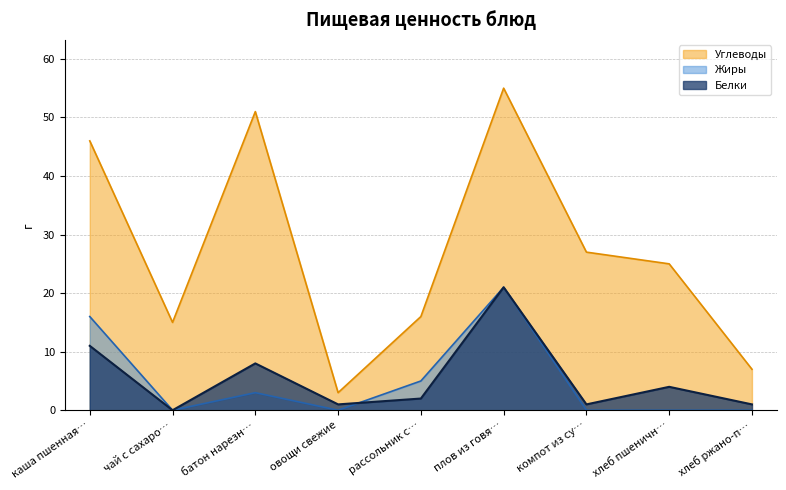

What is the approximate value of Углеводы at плов из говя…, to the nearest 10?

60